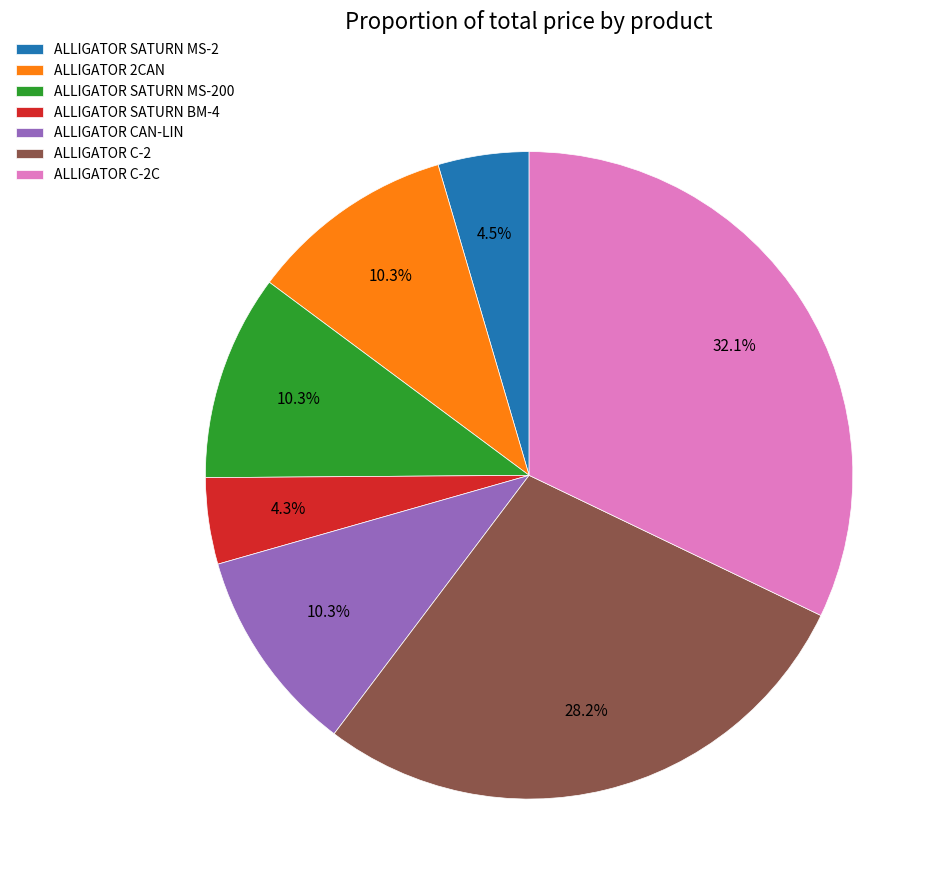

Is there a majority slice in this chart?

No